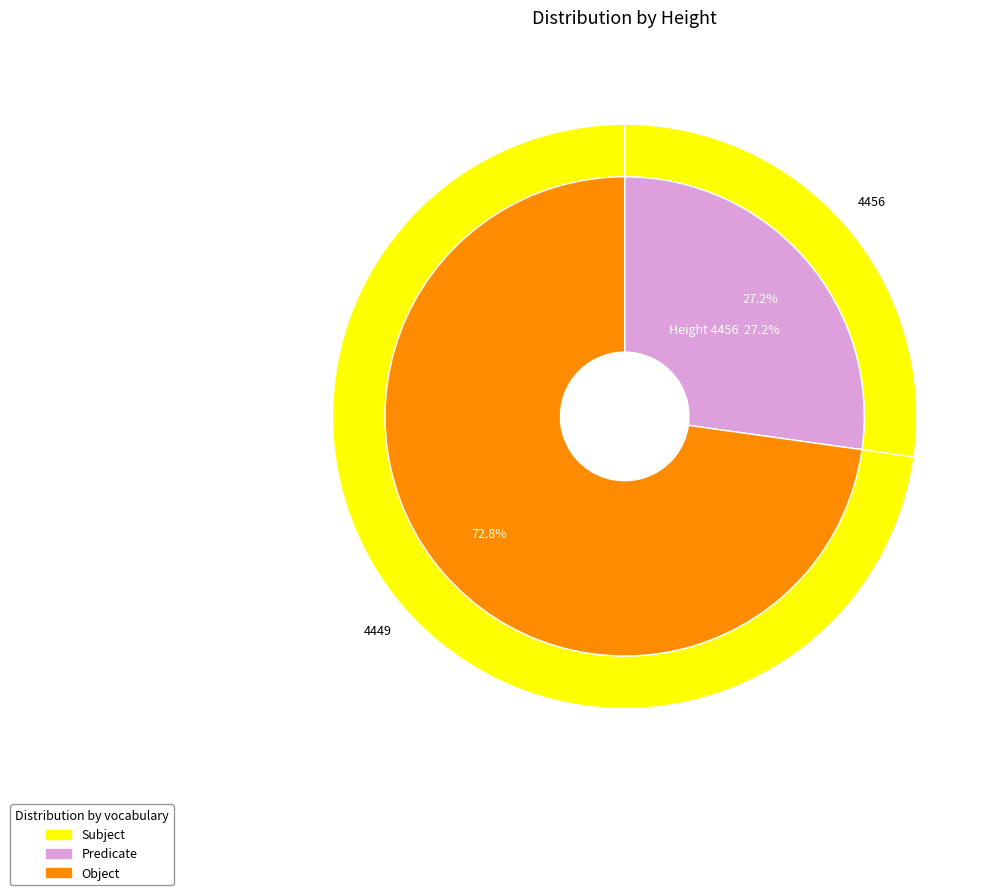

To the nearest percent, what is the average slice percentage?

50%